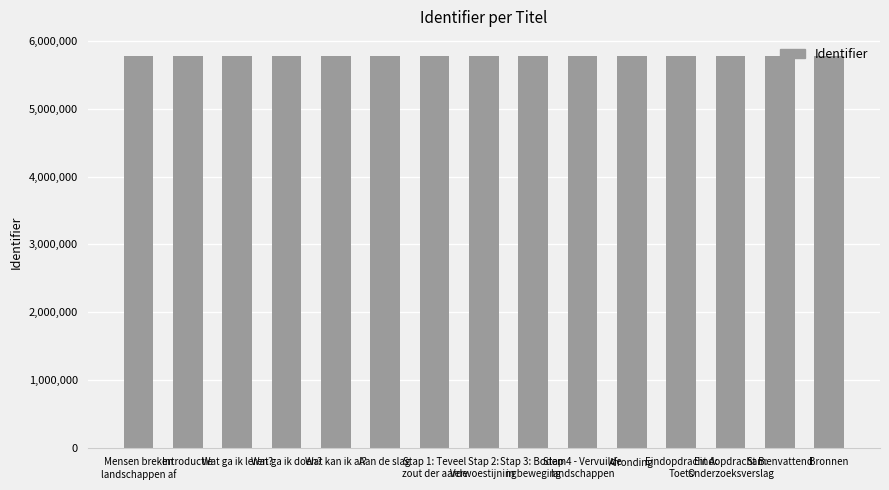

What is the ratio of the value at Wat ga ik leren? to the value at Eindopdracht B:
Onderzoeksverslag?

1.0